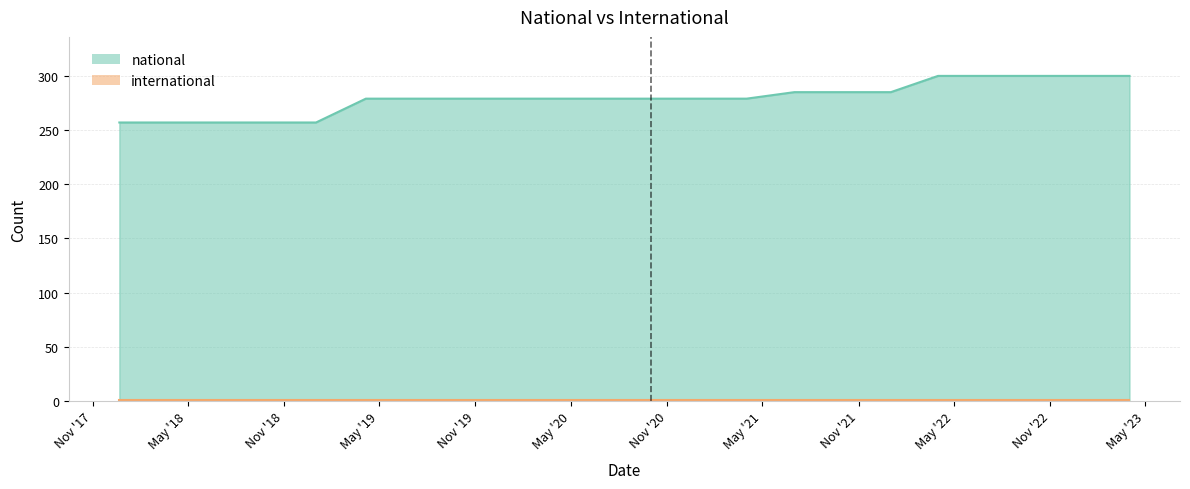

Reading left to right, list all the values displayed in this chart.

257	257	257	257	257	279	279	279	279	279	279	279	279	279	285	285	285	300	300	300	300	300